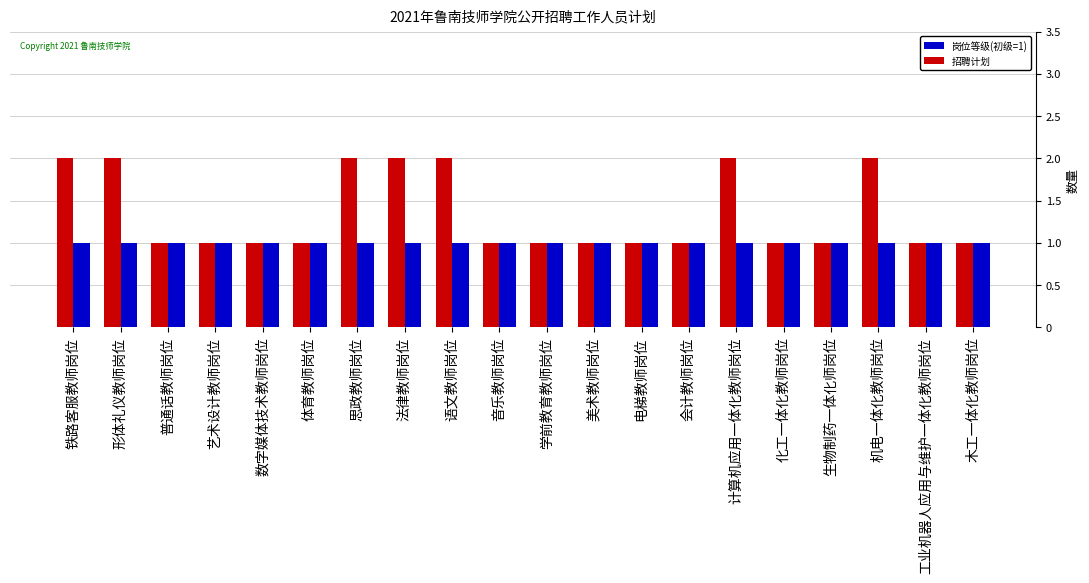

How many categories are shown in the chart?

20